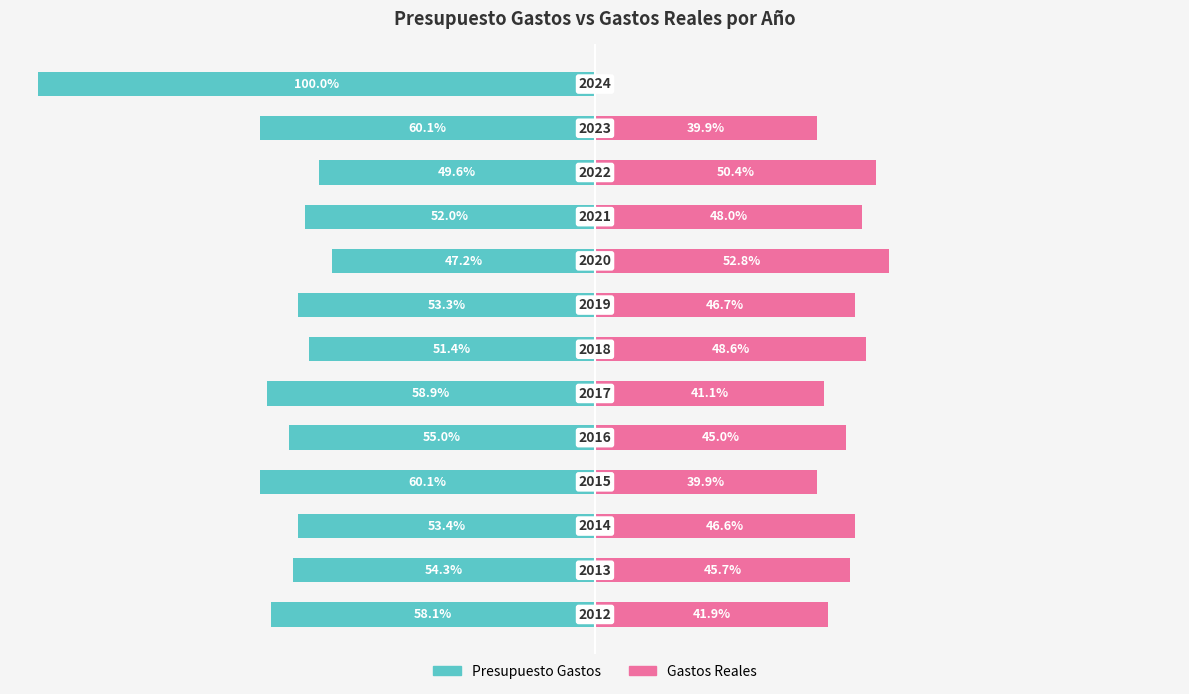

Is it true that Presupuesto Gastos equals -53.4 at 2?

True